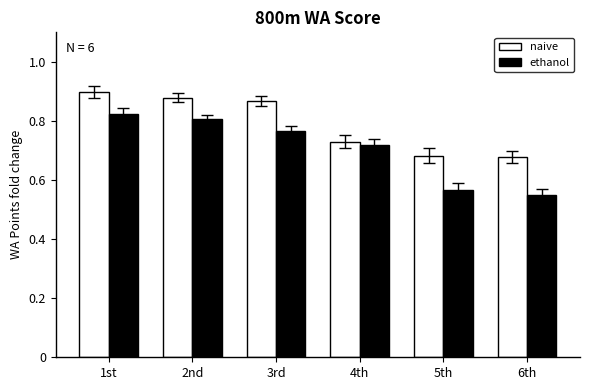

Is the value of ethanol at 2nd greater than the value of naive at 3rd?

No